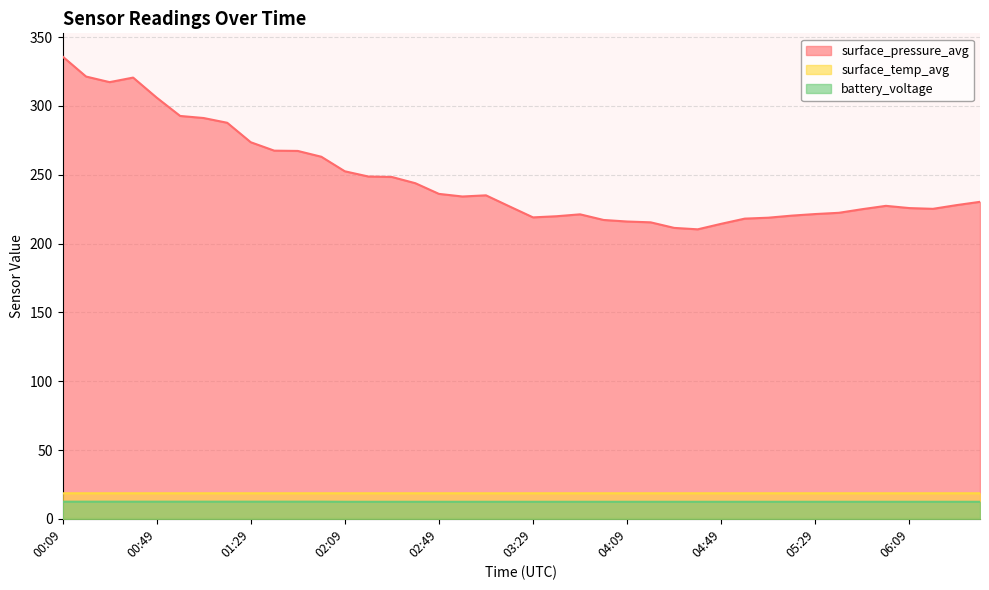

Is the value of battery_voltage at 02:59 greater than the value of surface_pressure_avg at 04:29?

No